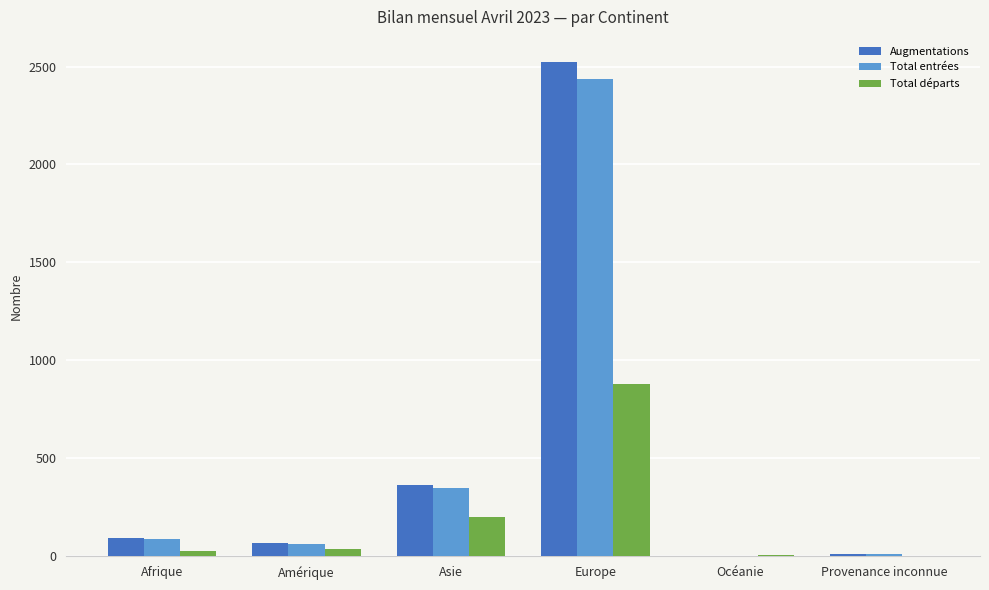

The Total départs series shows 358 at Provenance inconnue. True or false?

False